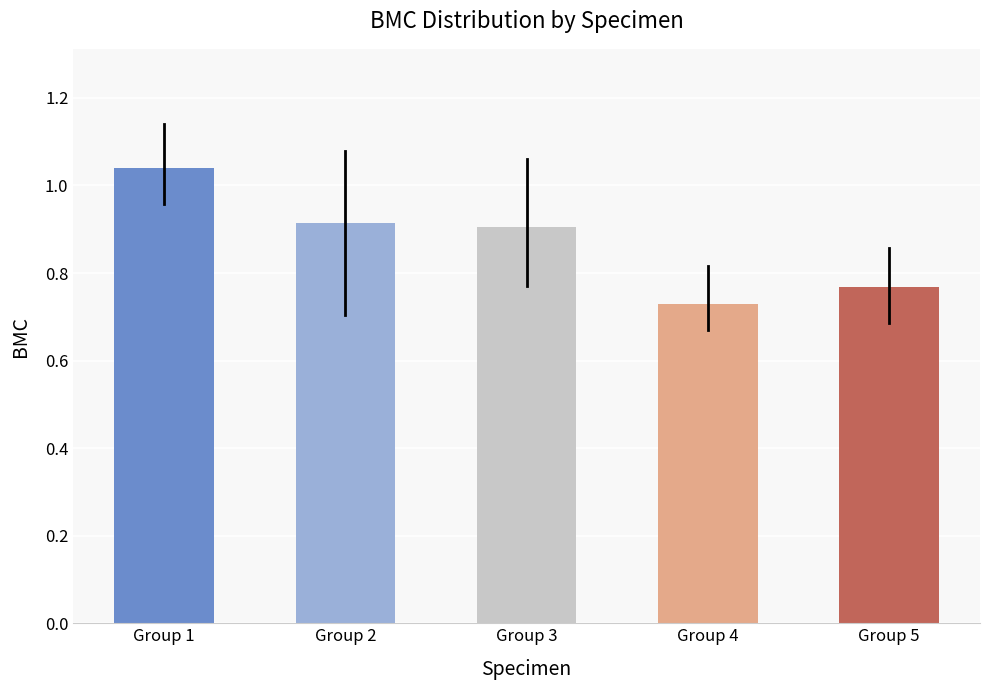

Which category has the highest value across all series?

Group 1